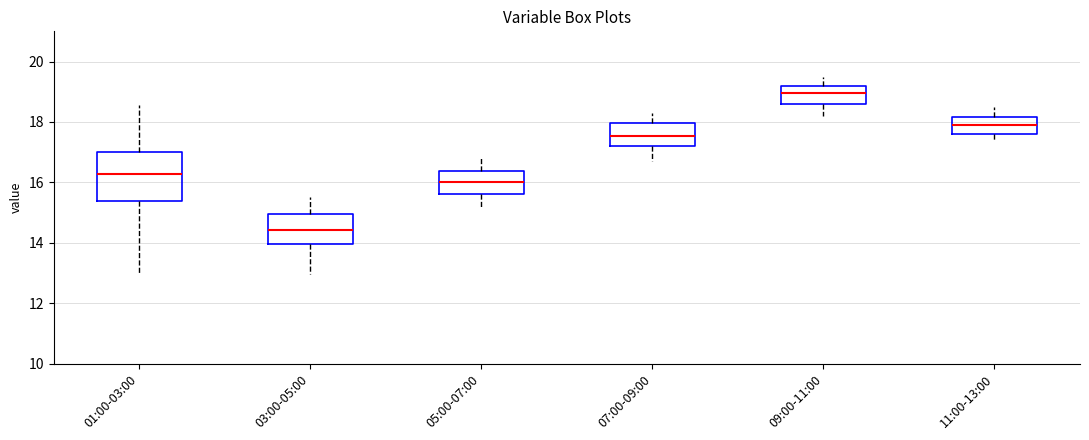

Reading left to right, transcribe this box plot: for each box, give where its median line is, the range the box spans, and where its two whiskers end, as read against the y-axis. The values are not printed on the chart, so give them approximately, as read against the axis.

01:00-03:00: median 16.2, box 15.4 to 17.0, whiskers 13.0 to 18.6
03:00-05:00: median 14.4, box 14.0 to 15.0, whiskers 13.0 to 15.6
05:00-07:00: median 16.0, box 15.6 to 16.4, whiskers 15.2 to 16.8
07:00-09:00: median 17.6, box 17.2 to 18.0, whiskers 16.8 to 18.4
09:00-11:00: median 19.0, box 18.6 to 19.2, whiskers 18.2 to 19.6
11:00-13:00: median 18.0, box 17.6 to 18.2, whiskers 17.4 to 18.6